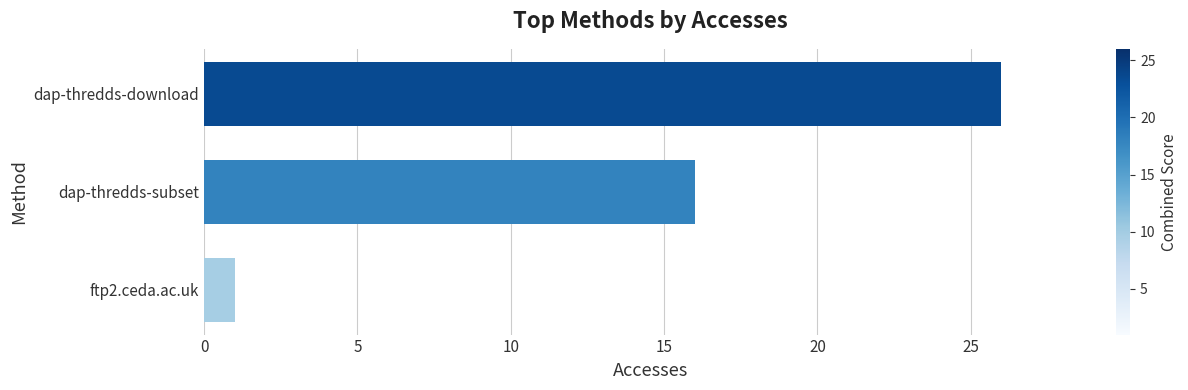

How many distinct data groups are displayed?

1